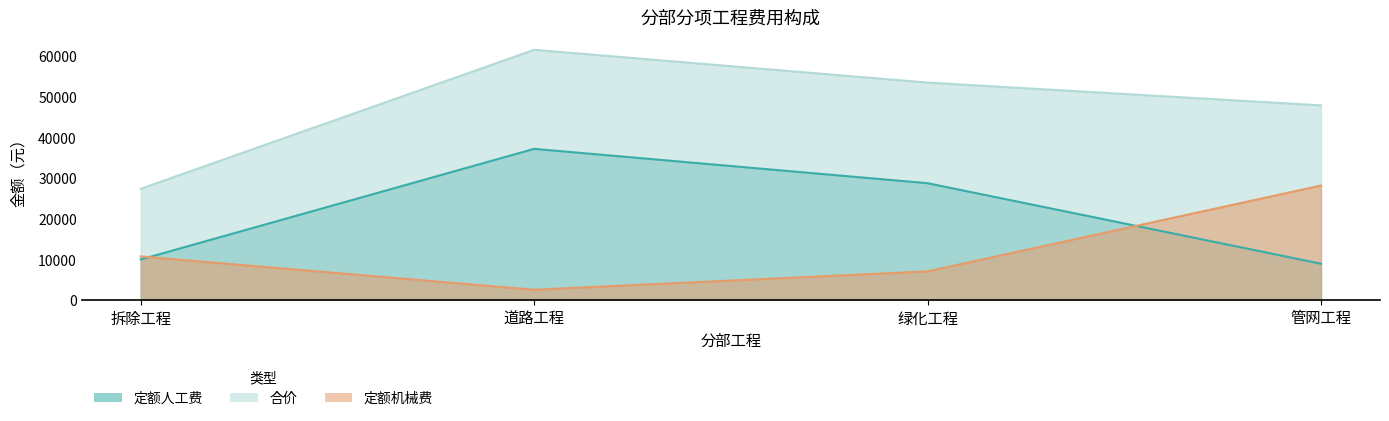

Which series ends up on top after the final intersection of 定额机械费 and 定额人工费?

定额机械费